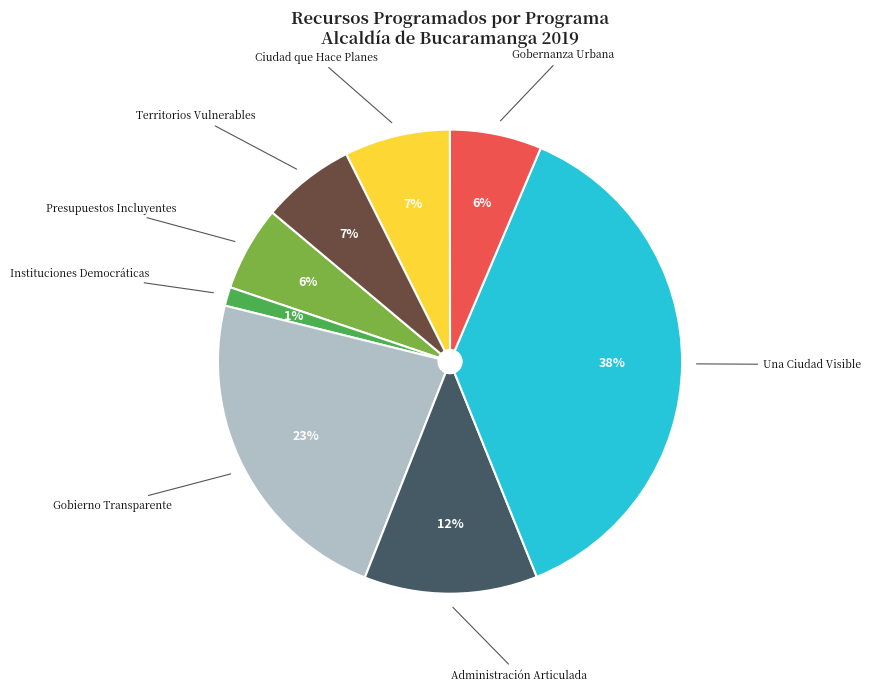

Between Administración Articulada and Territorios Vulnerables, which is larger?

Administración Articulada